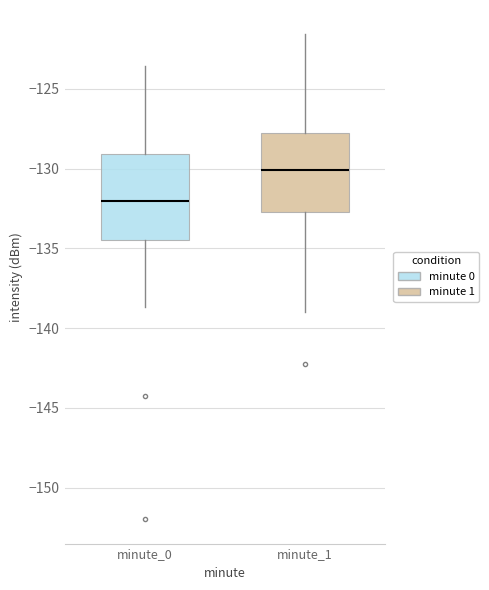

Reading left to right, read every box against the y-axis: the position of its median line, the range the box covers, and the ends of its whiskers. The values are not printed on the chart, so give them approximately, as read against the axis.

minute_0: median -132.0, box -134.5 to -129.0, whiskers -138.5 to -123.5
minute_1: median -130.0, box -132.5 to -127.5, whiskers -139.0 to -121.5